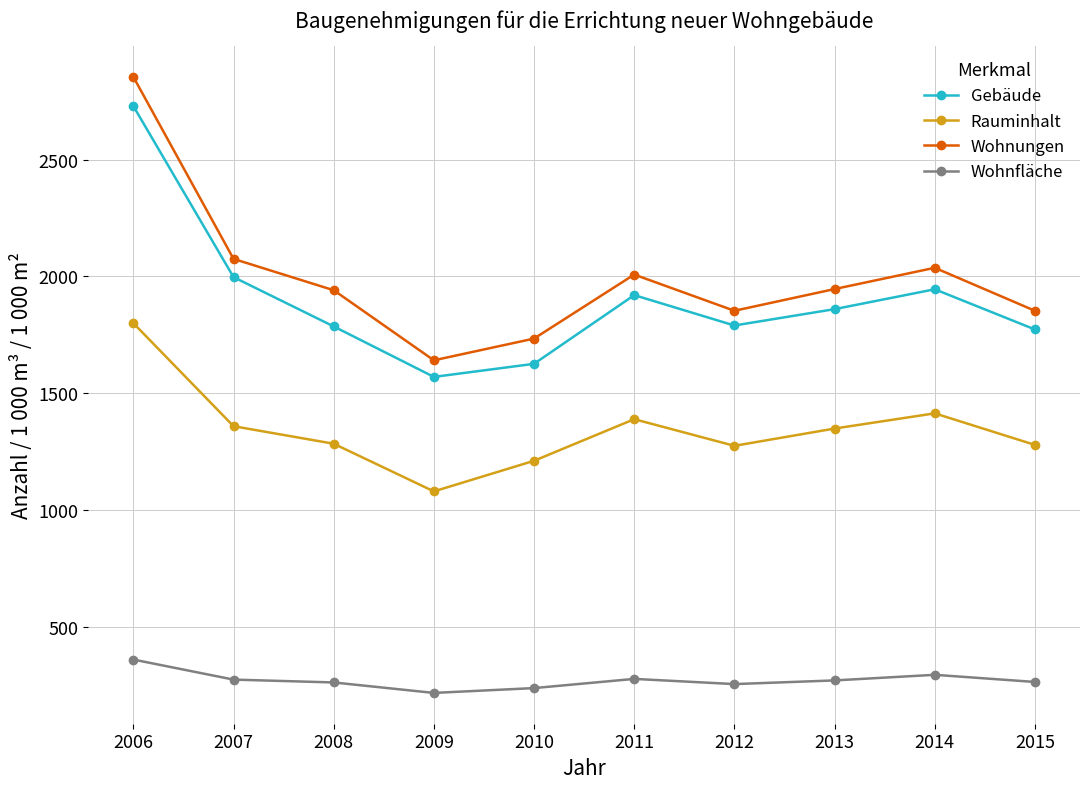

True or false: Wohnfläche has a value of 358.0 at 2012.

False